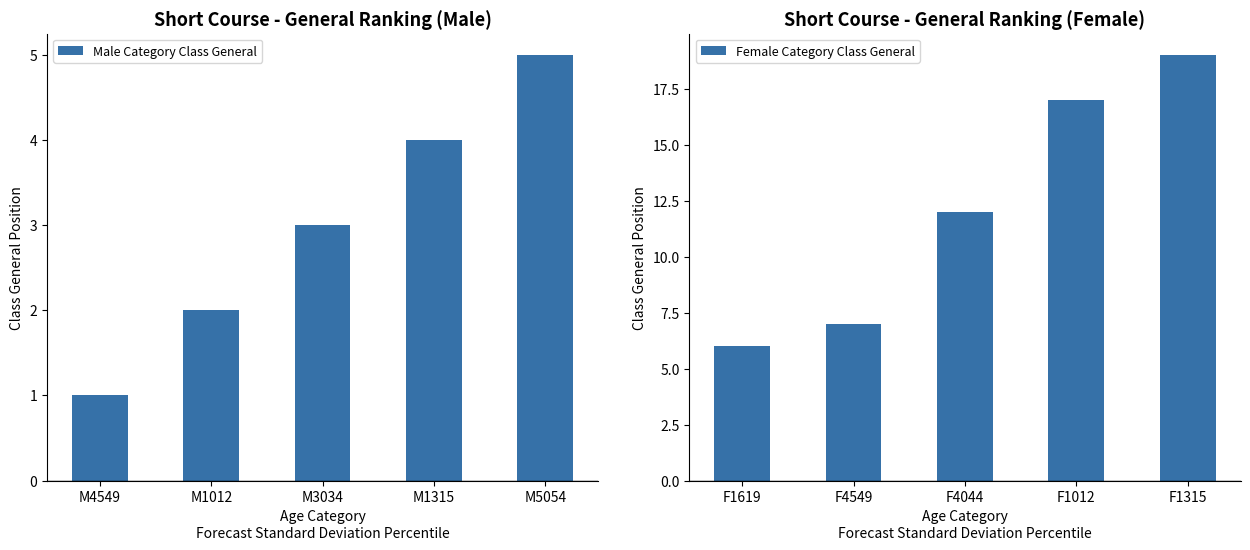

What are all the series names shown in the legend?

Male Category Class General, Female Category Class General